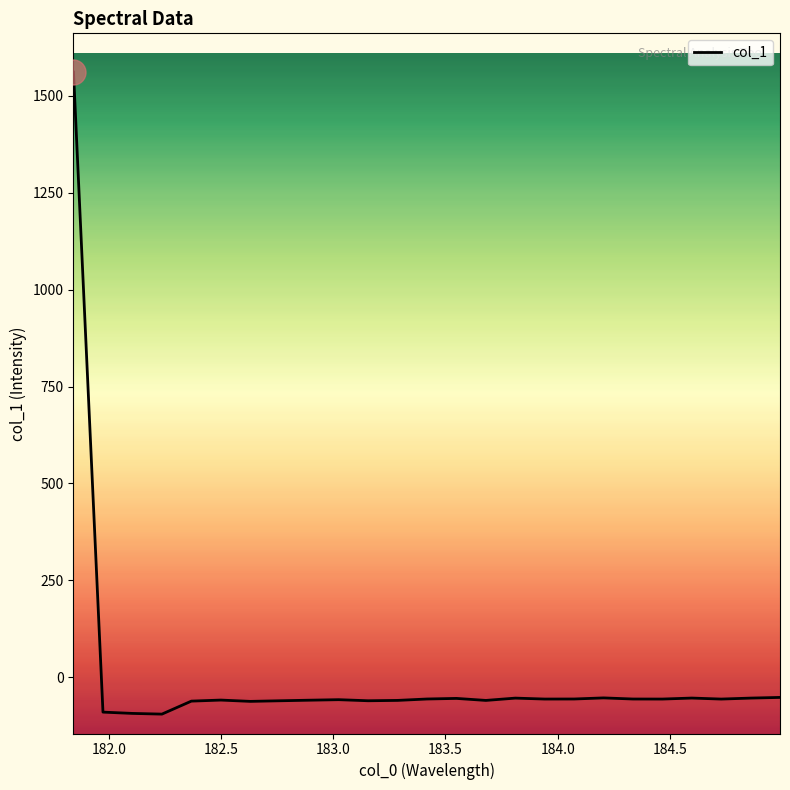

What is the maximum value shown in the chart?

1560.9